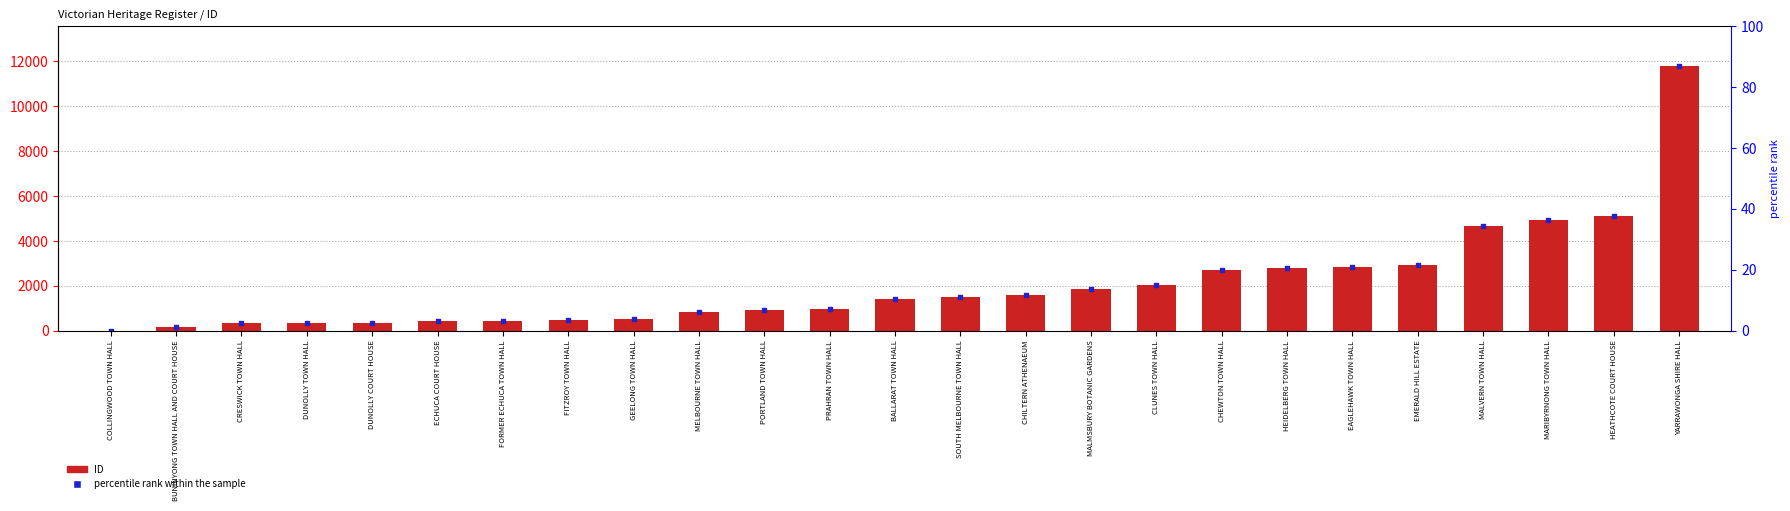

What is the total value across all series at MELBOURNE TOWN HALL?

1626